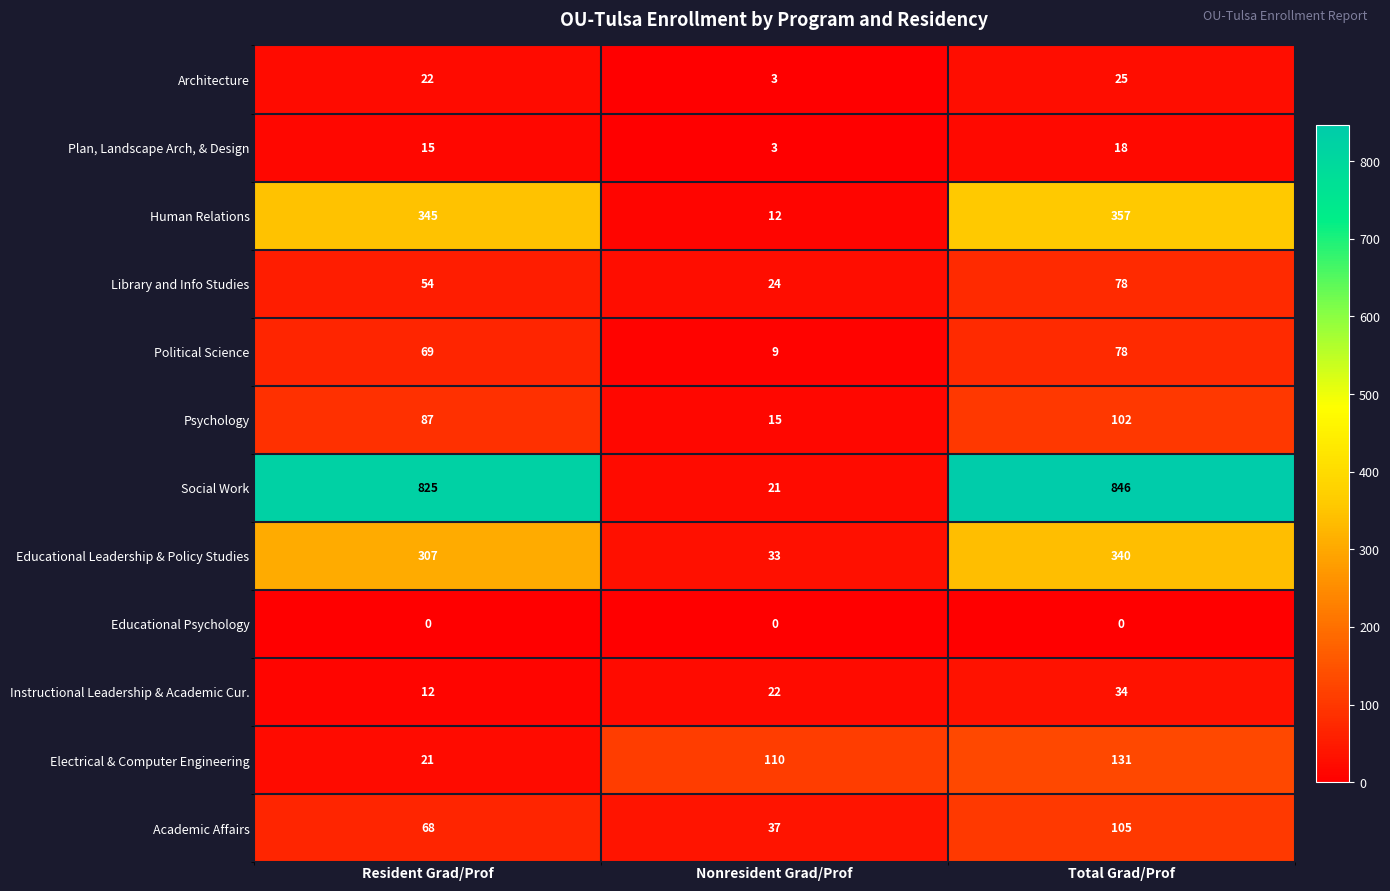

What is the average value of the Psychology series?

68